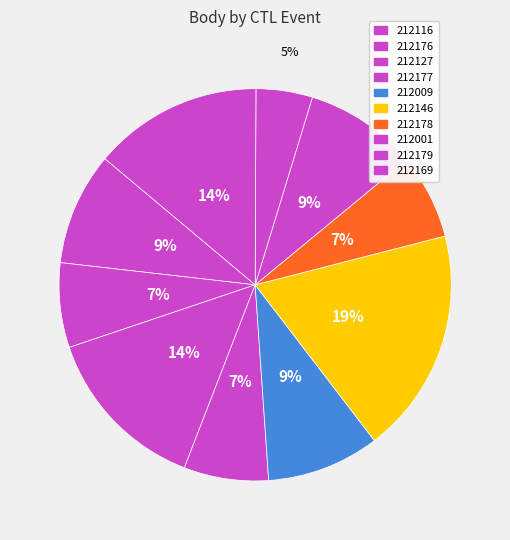

Which slice is the smallest?

212179